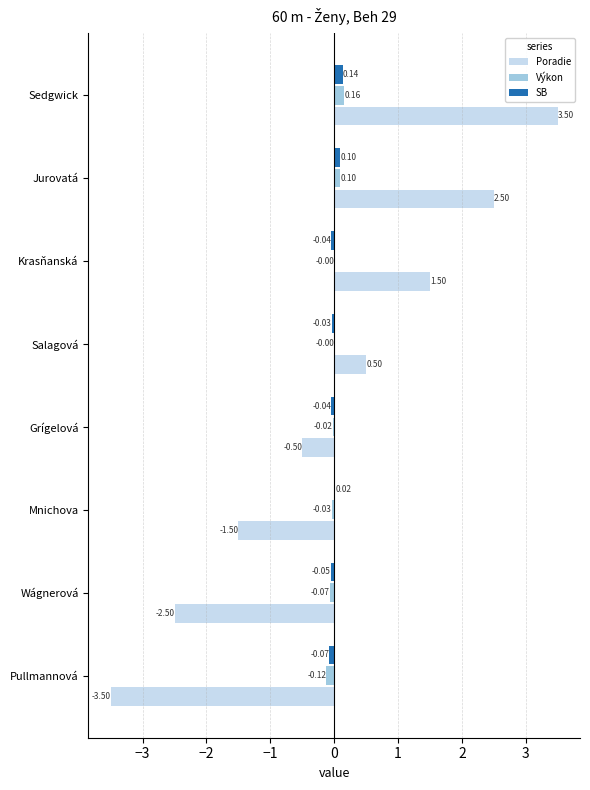

At which category is the sum across all series the highest?

Sedgwick